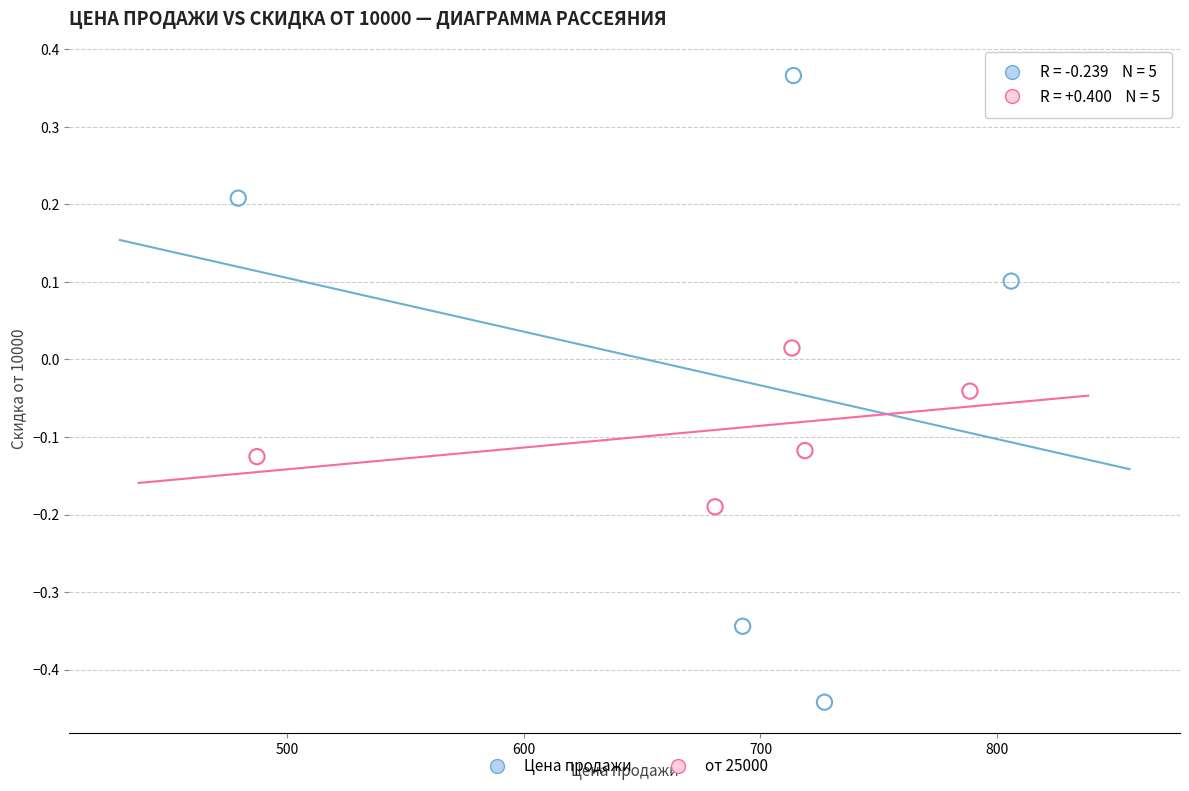

Which series contains the lowest Y value?

Цена продажи